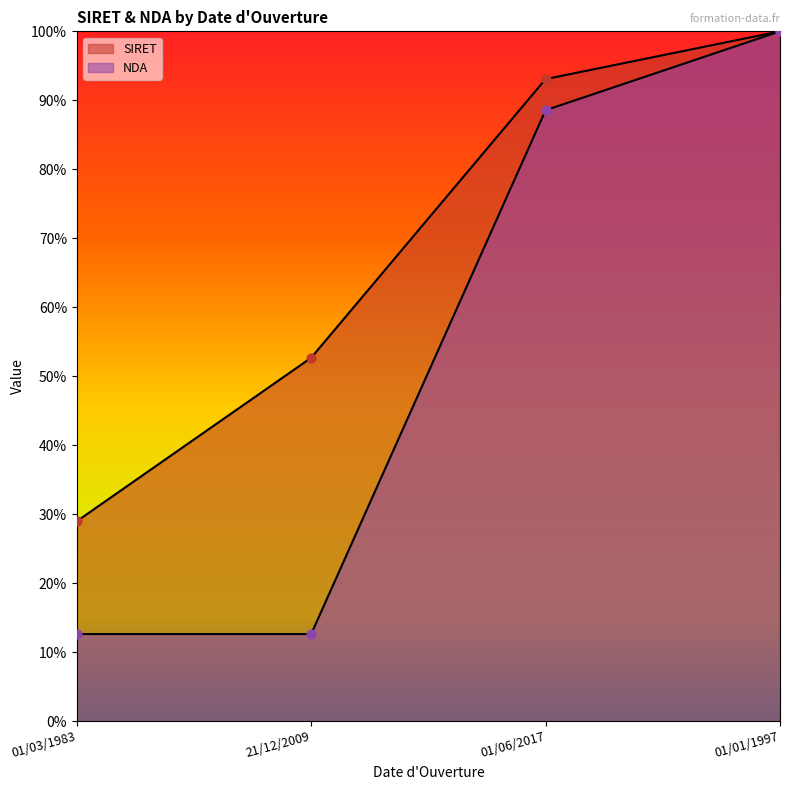

Which series reaches the maximum Y coordinate?

SIRET